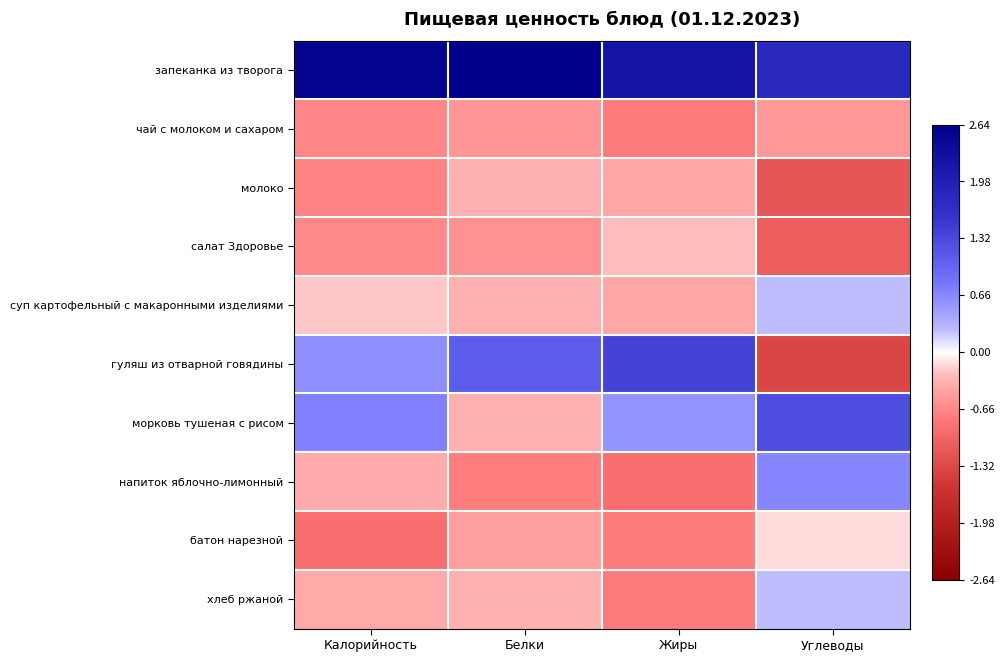

Count the number of data series in this chart.

10